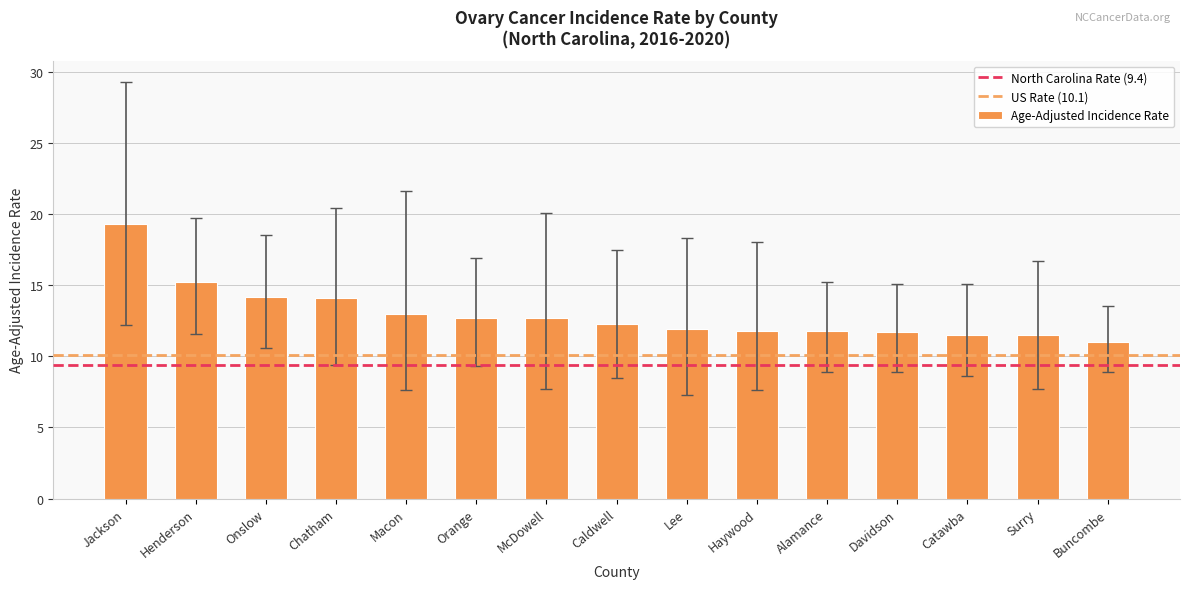

What is the label of the 11th bar from the right?

Macon